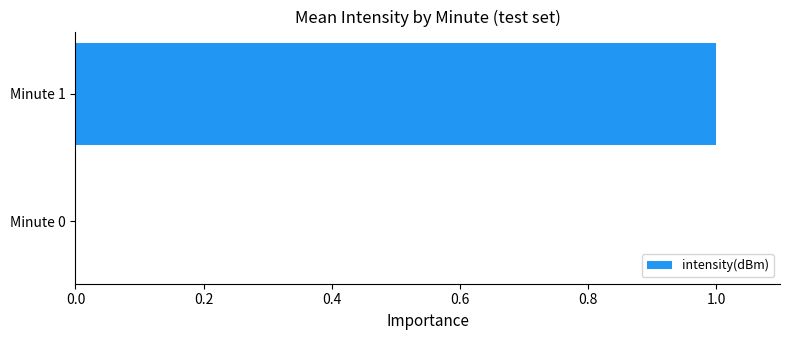

Reading bottom to top, transcribe all the data shown in this chart.

Minute 0=0.0	Minute 1=1.0